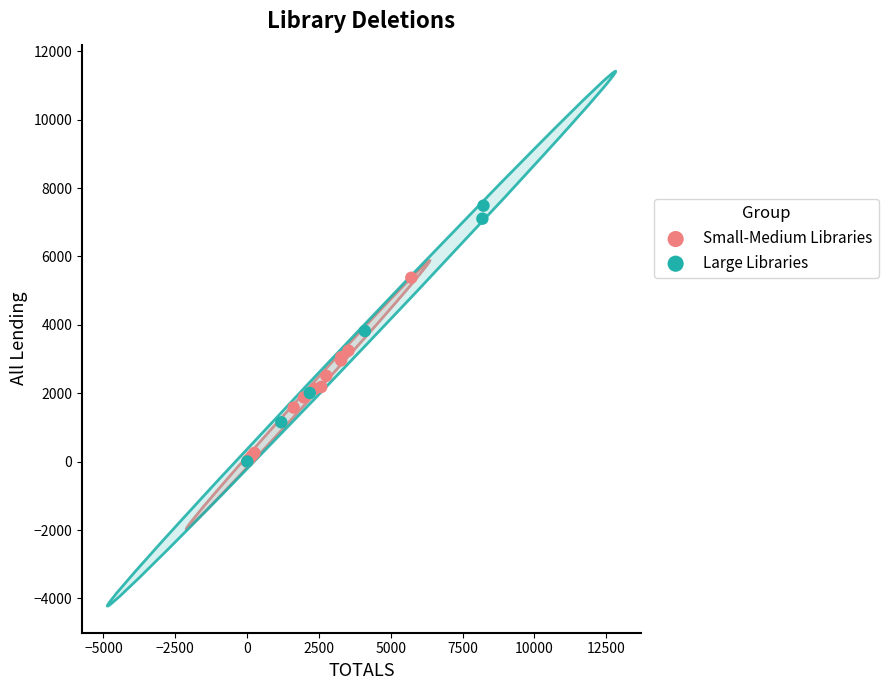

What are all the series names shown in the legend?

Small-Medium Libraries, Large Libraries